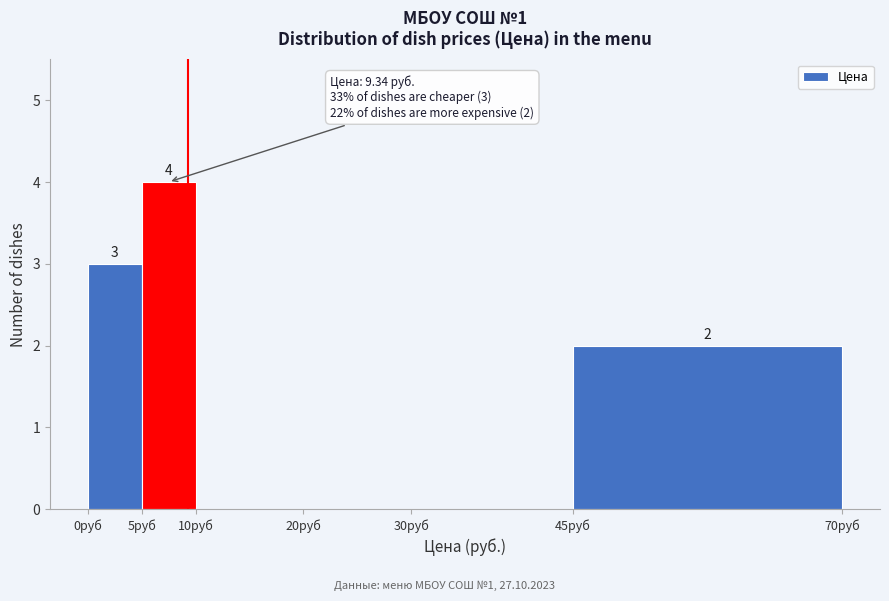

Which range on the x-axis has the tallest bar?

5 to 10